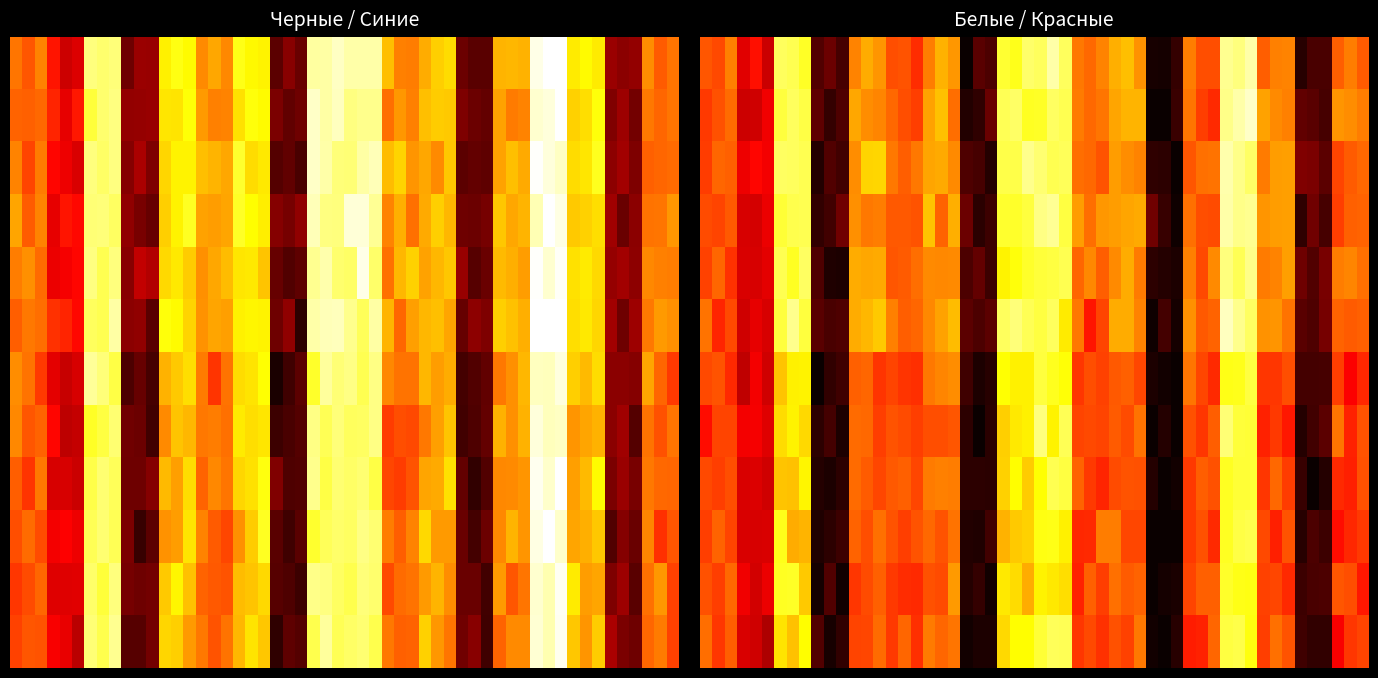

Which has a higher value, 12 or 3?

3